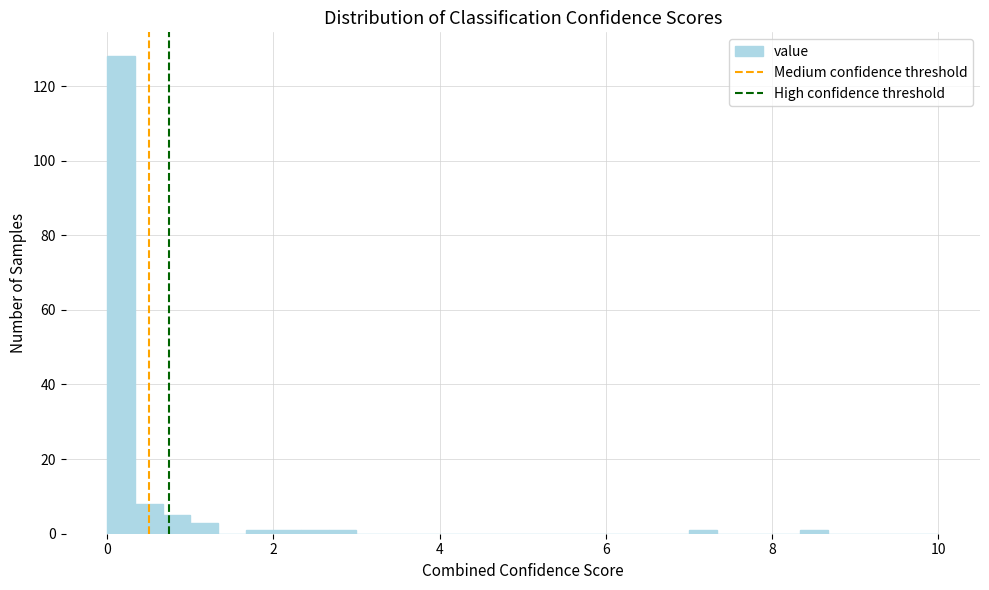

Around what value on the x-axis is the tallest bar? Give the approximate position of its centre, as read against the axis.

0.2